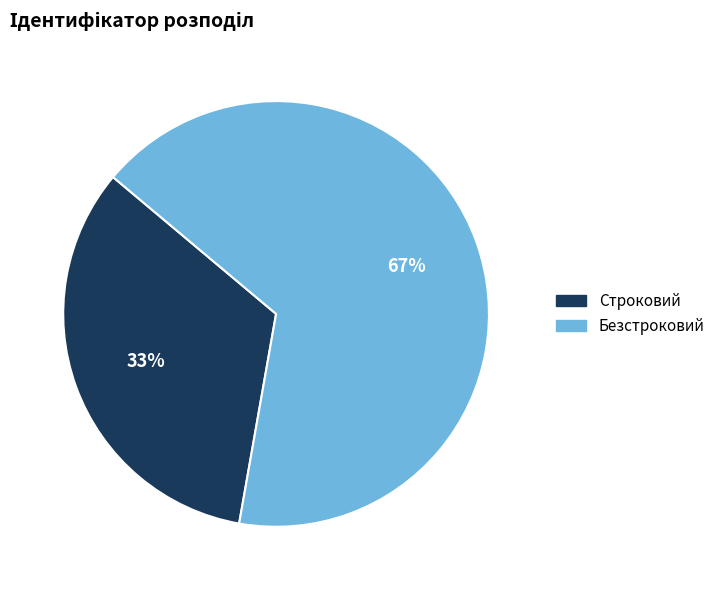

Is there any slice that represents more than half of the pie?

Yes